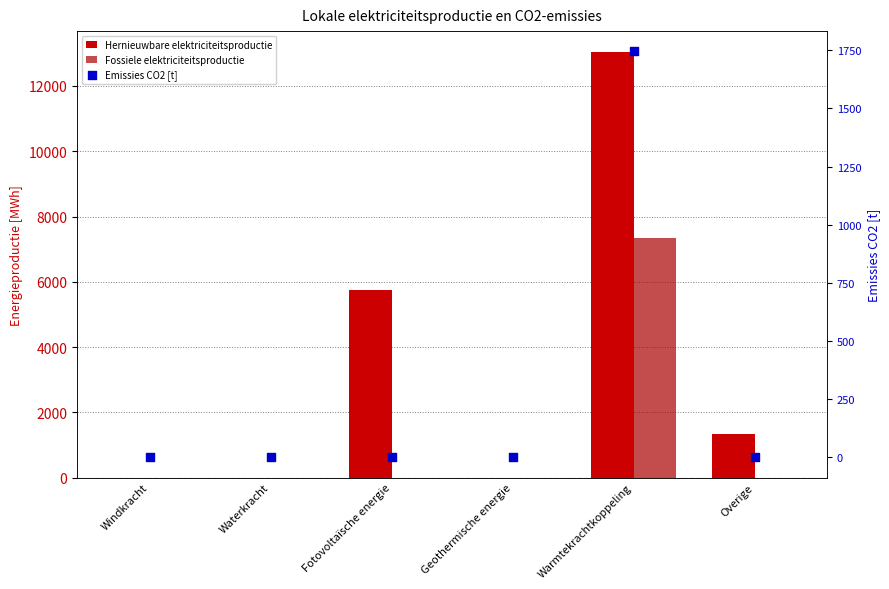

Is the value of Fossiele elektriciteitsproductie at Windkracht greater than the value of Hernieuwbare elektriciteitsproductie at Fotovoltaïsche energie?

No